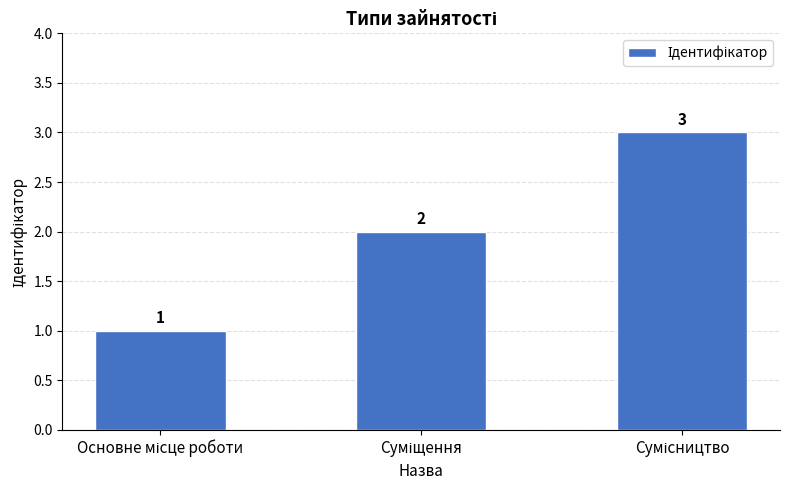

What is the value of the 1st bar from the left?

1